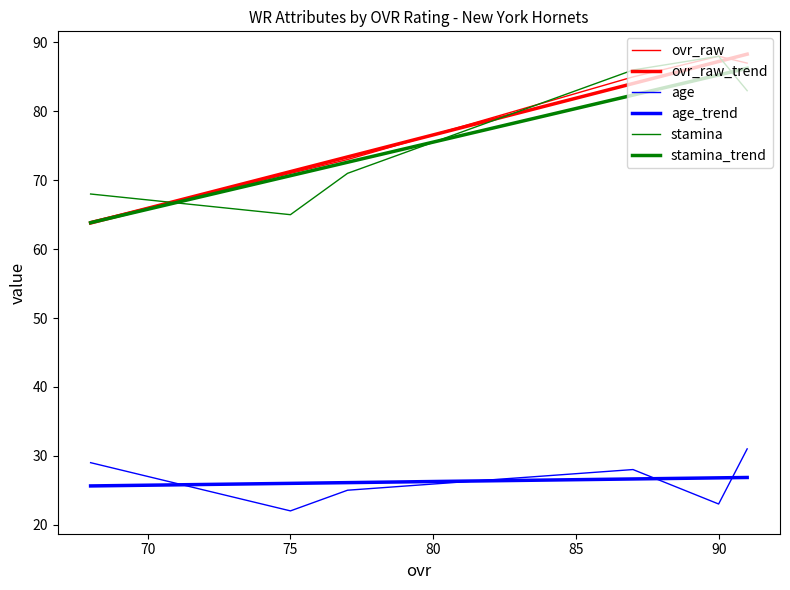

True or false: stamina_trend and age_trend intersect in this chart.

False